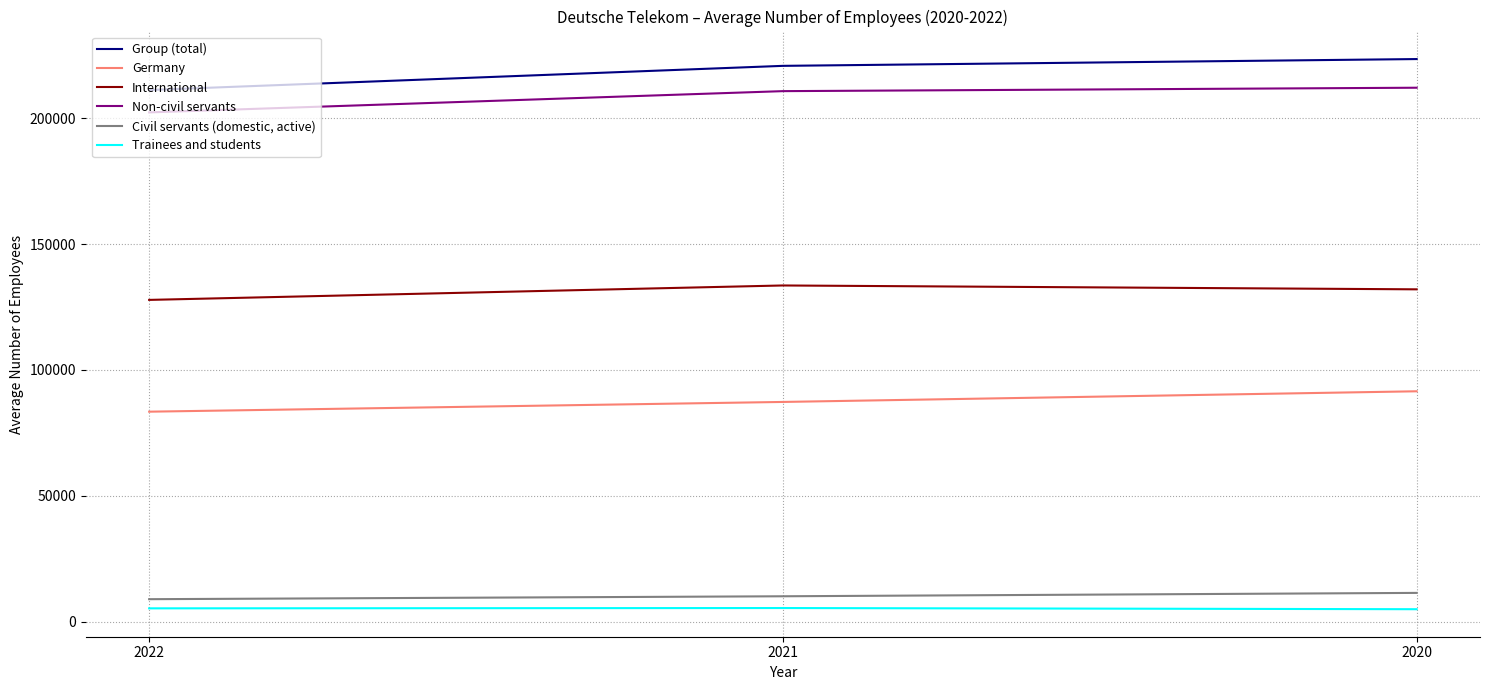

At 2020, list the series in order from largest to smallest.

Group (total), Non-civil servants, International, Germany, Civil servants (domestic, active), Trainees and students